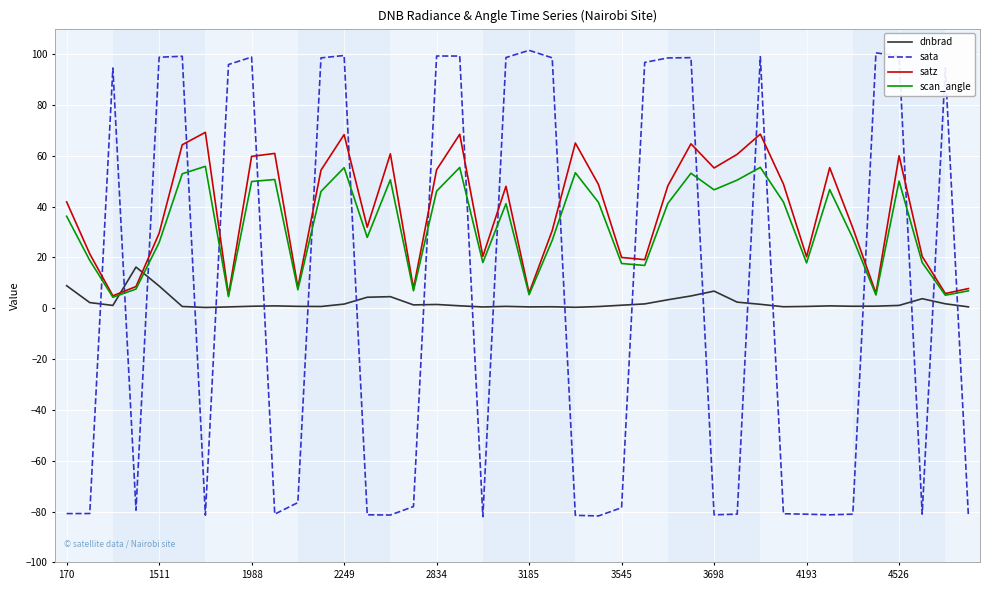

Rank the series by their maximum value, from lowest to highest.

dnbrad, scan_angle, satz, sata